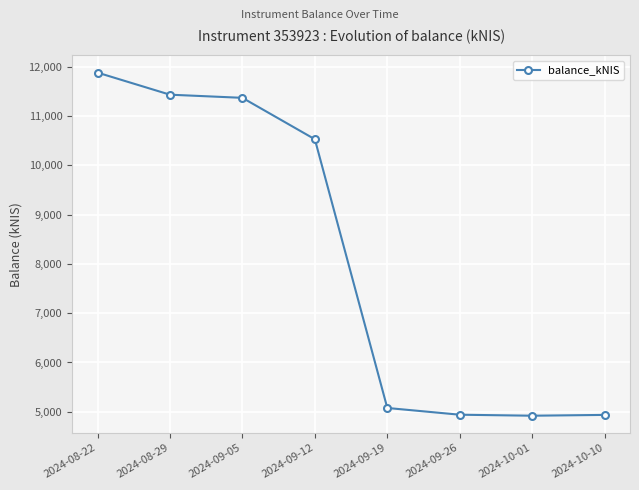

What is the label of the 3rd point from the right?

2024-09-26